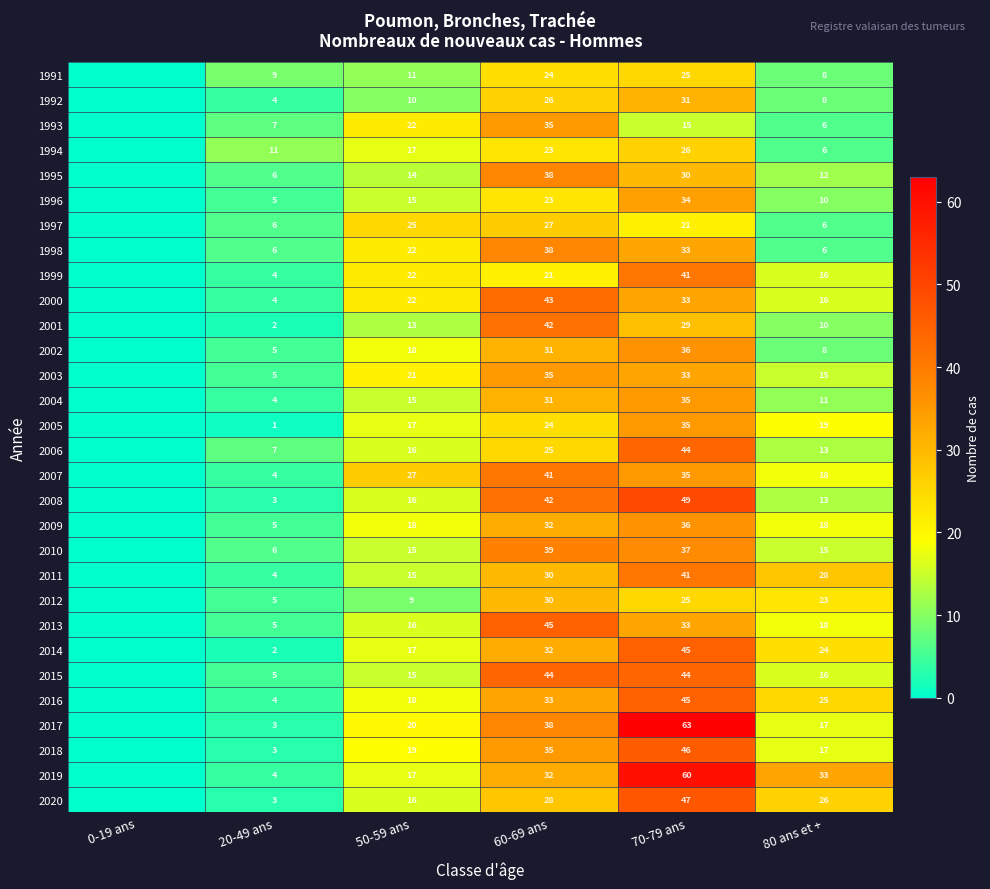

At which category does the chart reach its peak across all series?

70-79 ans